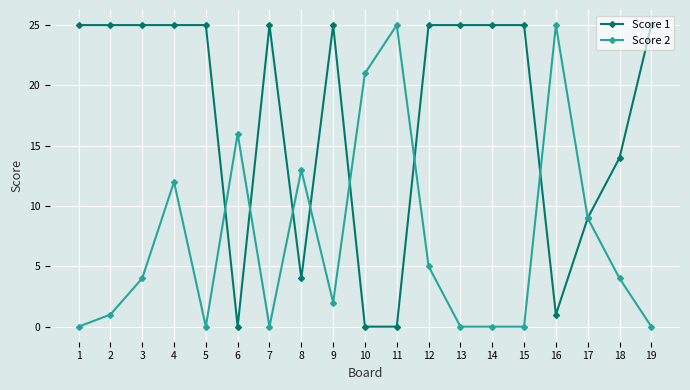

What is the value of the Score 2 point at the 16th from the left?

25